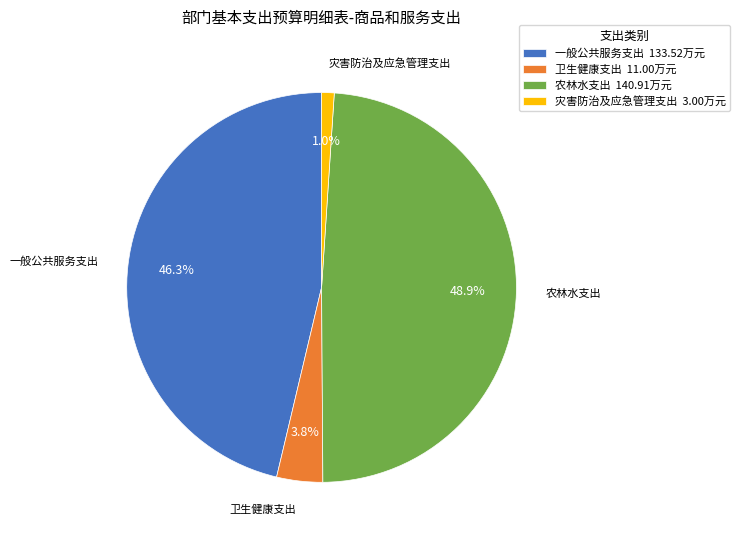

Rank the categories by value from lowest to highest.

灾害防治及应急管理支出, 卫生健康支出, 一般公共服务支出, 农林水支出